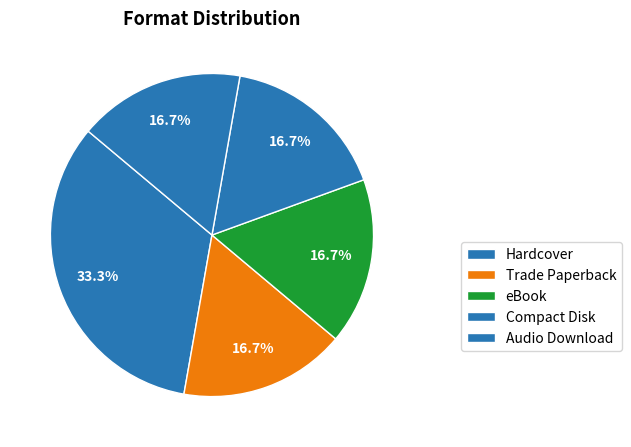

To the nearest percent, what is the difference between the largest and smallest slice percentages?

17%